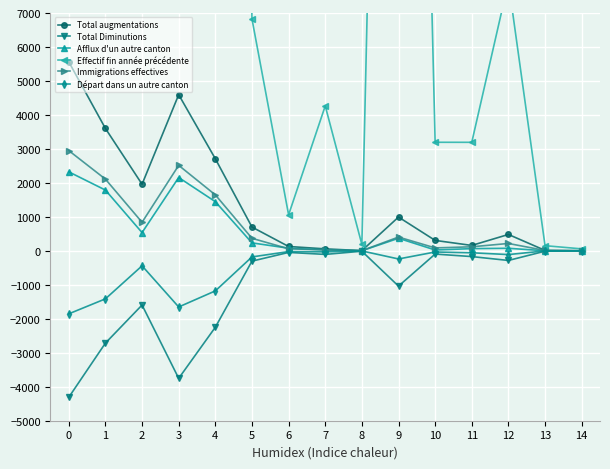

What is the minimum value shown in the chart?

-4310